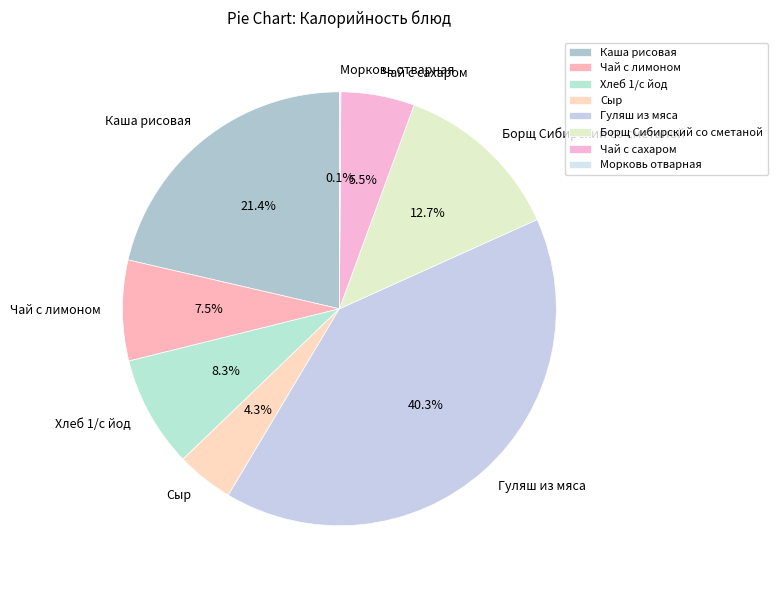

Which category has the biggest portion of the pie?

Гуляш из мяса